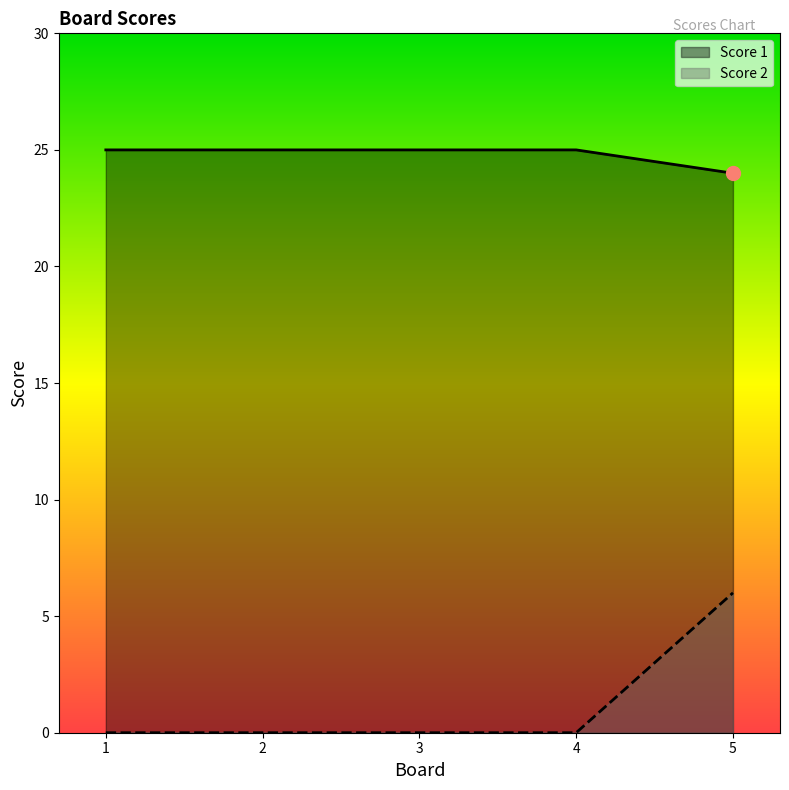

What are all the series names shown in the legend?

Score 1, Score 2